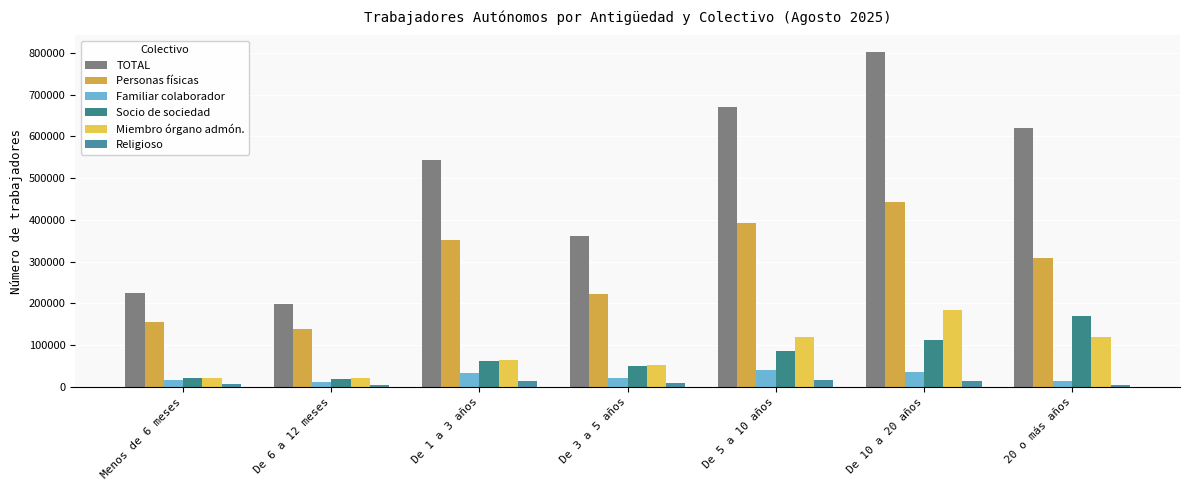

How many data points in Miembro órgano admón. are less than 65264?

3